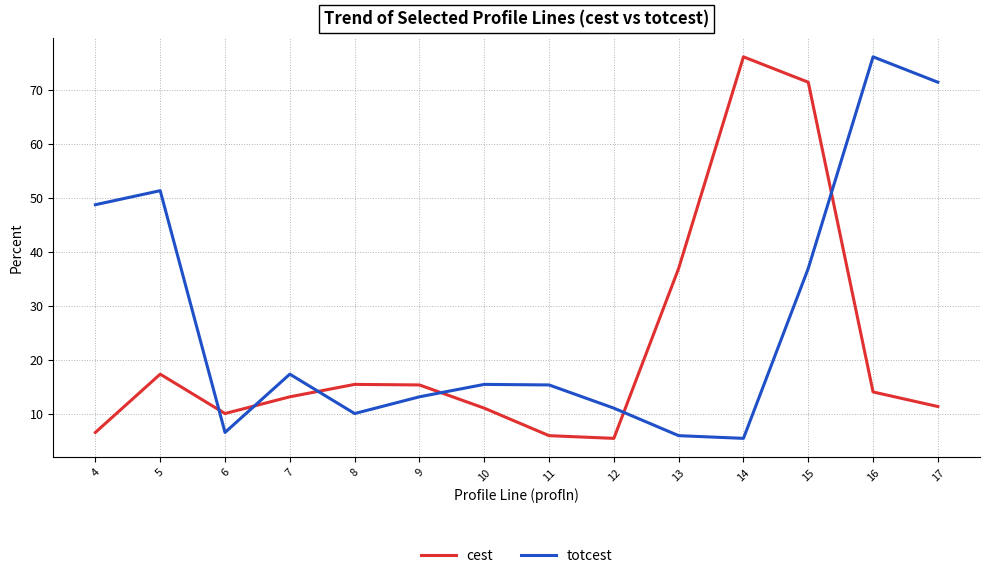

Where is the first local maximum for cest?

5